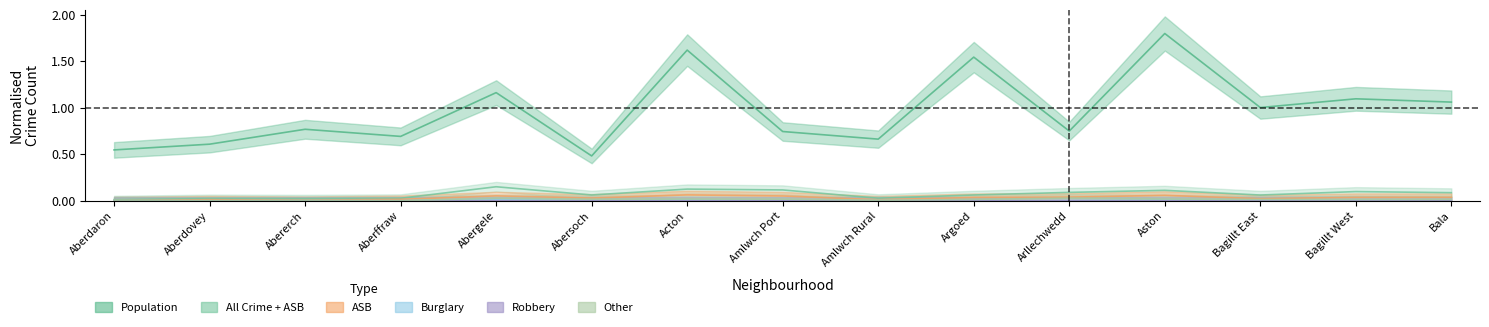

What is the greatest value displayed?

1.8